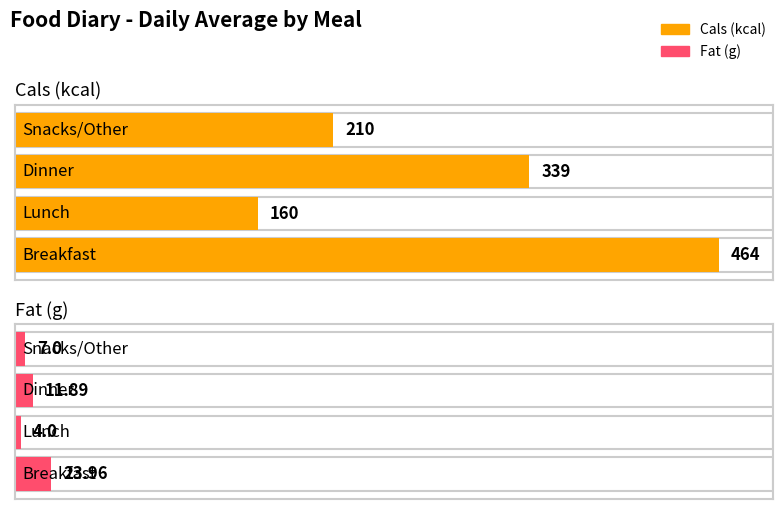

What is the difference between the maximum and minimum values in the Cals (kcal) series?

304.0